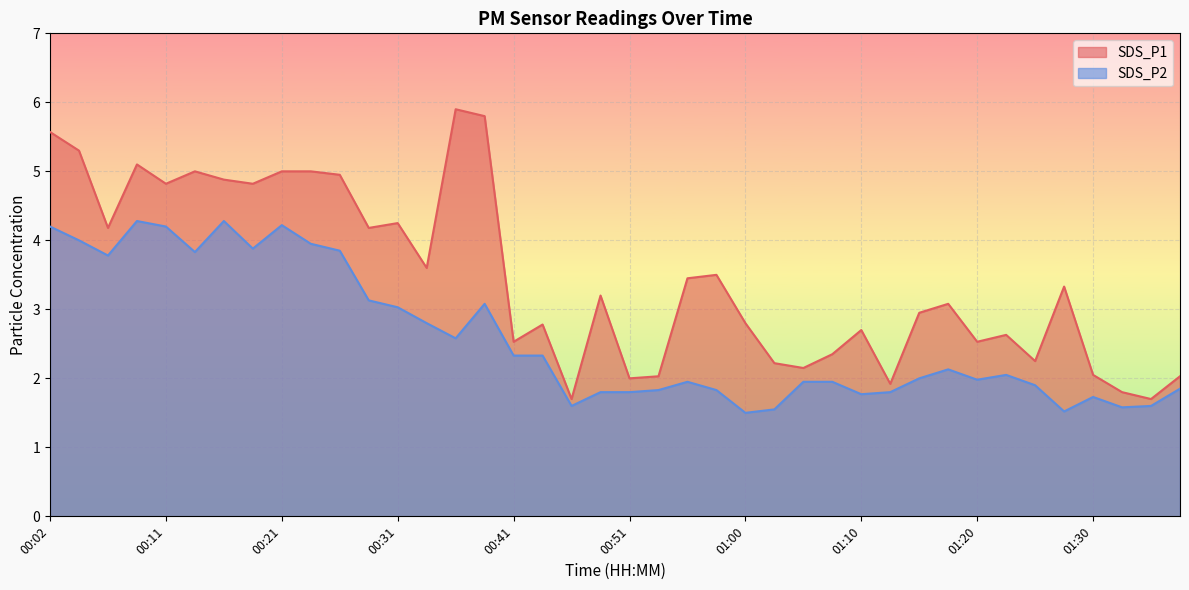

Between 00:56 and 00:38, which is larger?

00:38